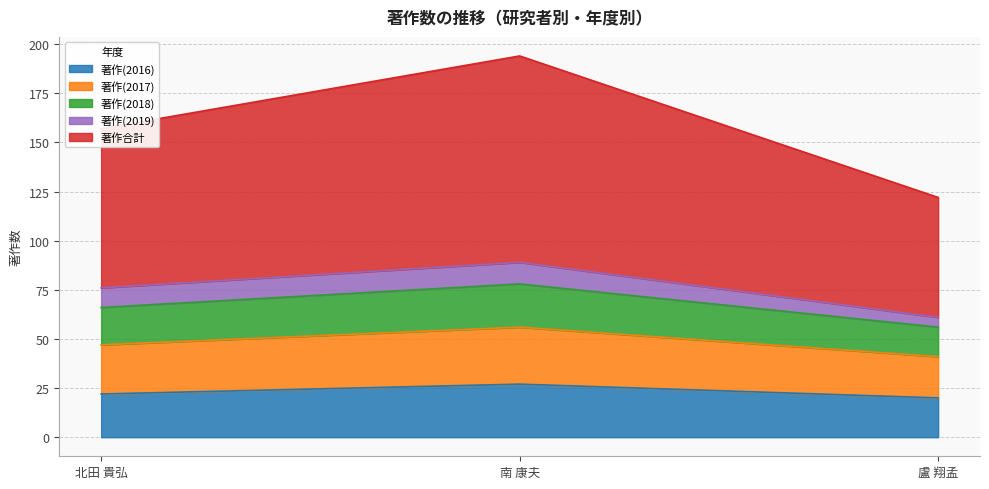

What is the highest value of the 著作(2016) series?

27